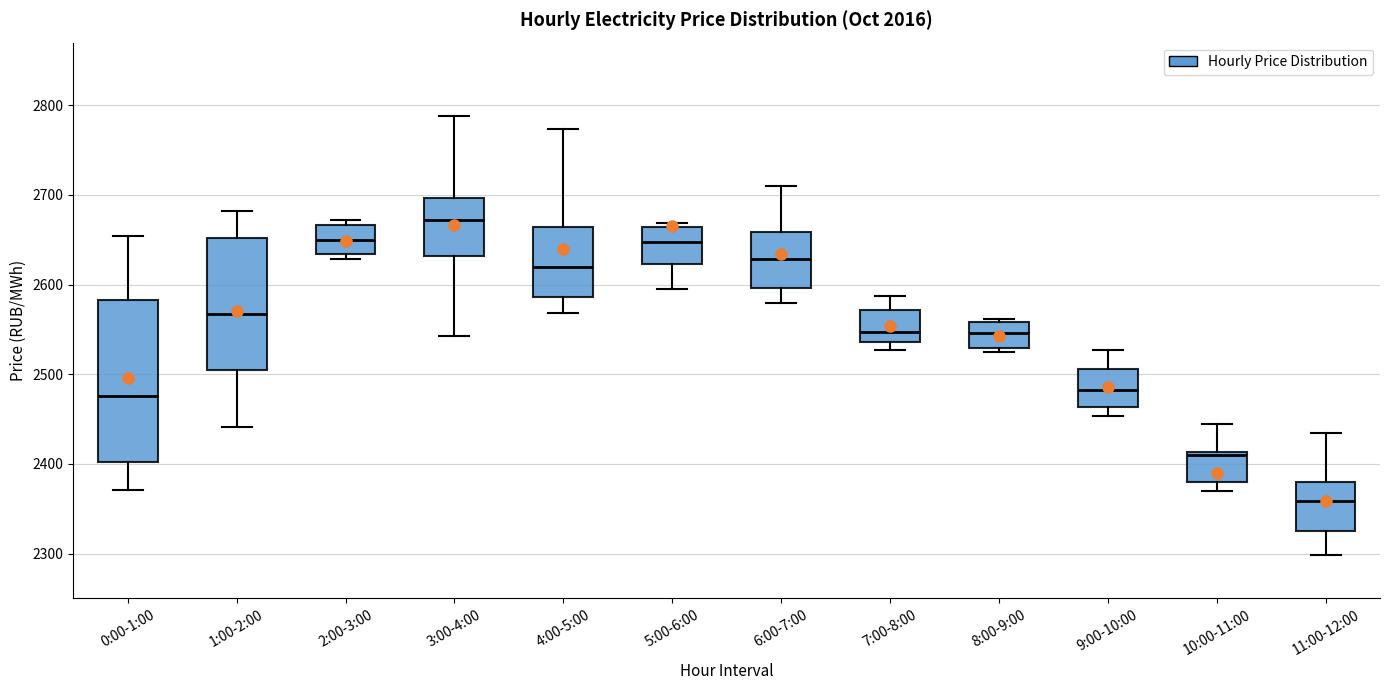

Comparing the boxes themselves (not the whiskers), which one is the tallest?

0:00-1:00